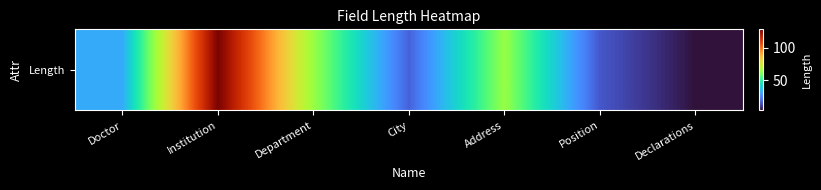

Reading left to right, what are all the values shown in this chart?

32	128	64	18	64	16	4